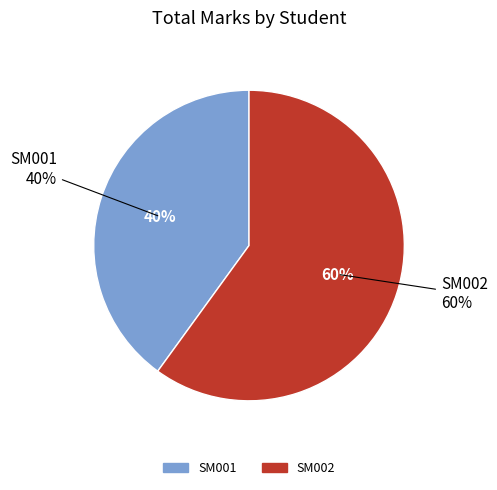

To the nearest percent, what percentage of the pie is SM001?

40%